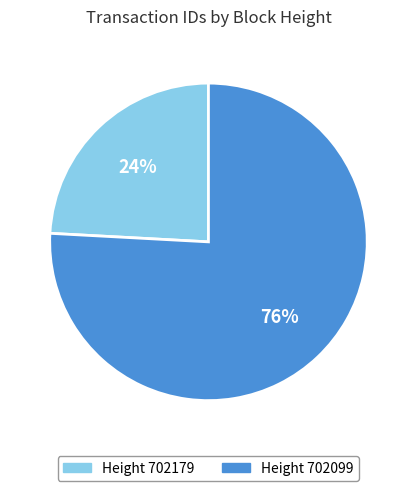

Does any single category account for the majority?

Yes